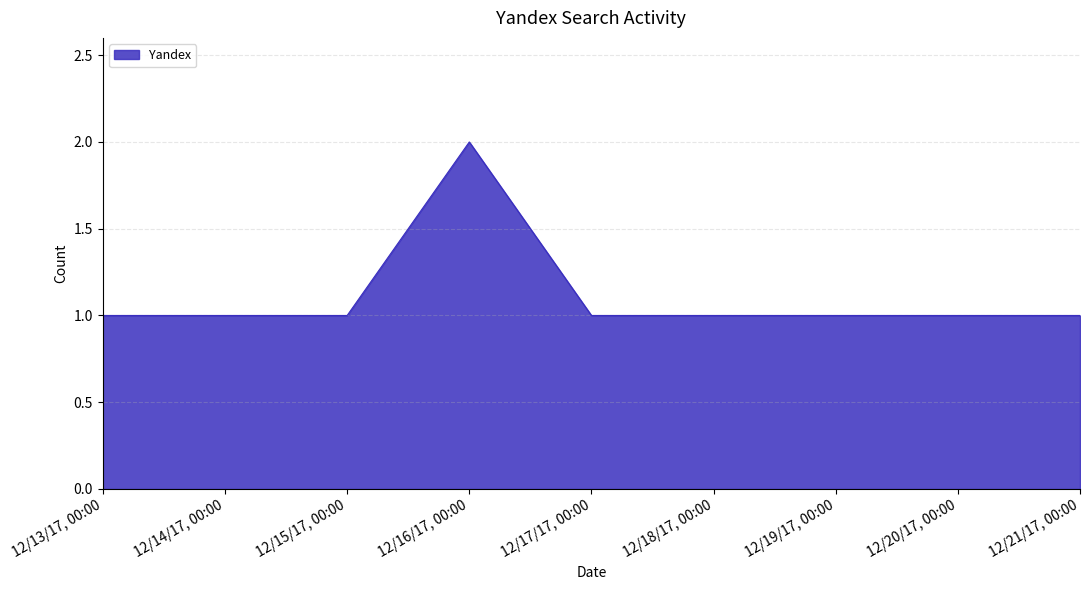

What is the sum of all values?

7